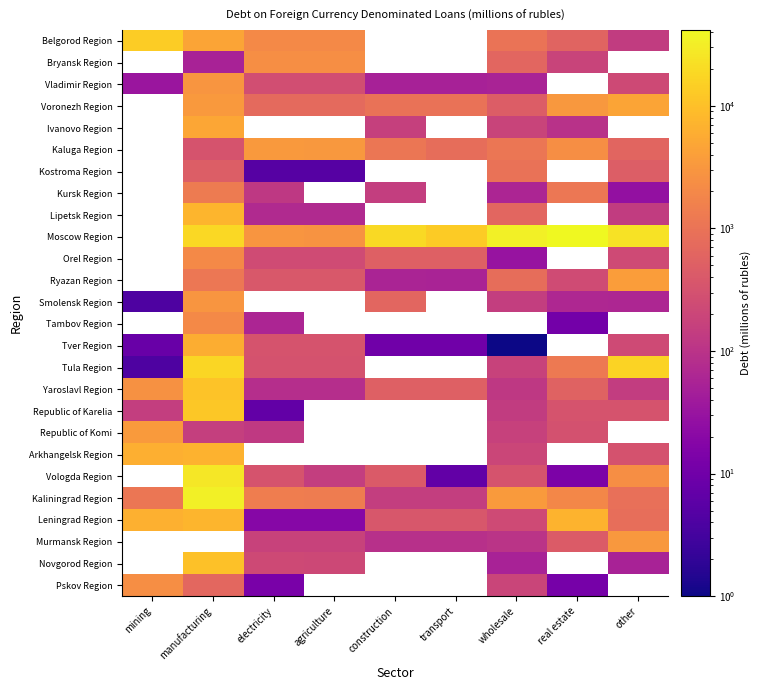

What is the difference between the highest and lowest values at electricity?

3321.0